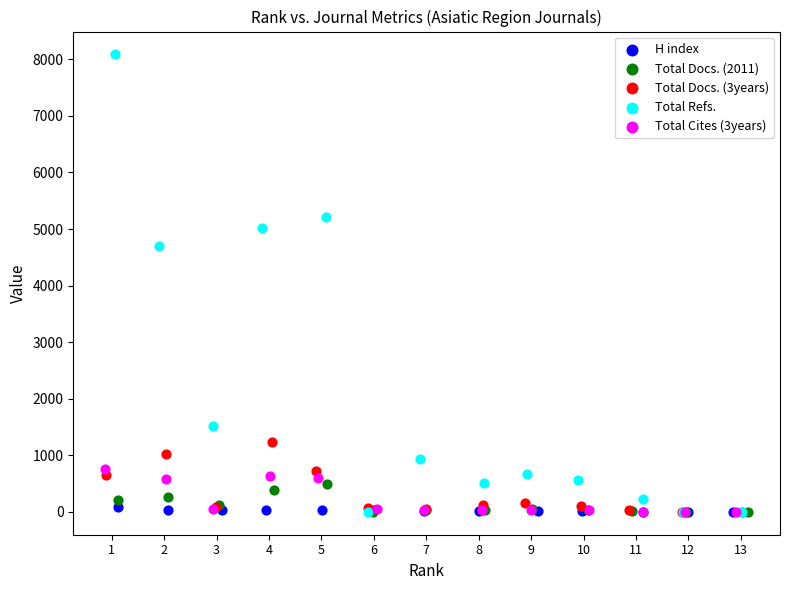

What are all the series names shown in the legend?

H index, Total Docs. (2011), Total Docs. (3years), Total Refs., Total Cites (3years)